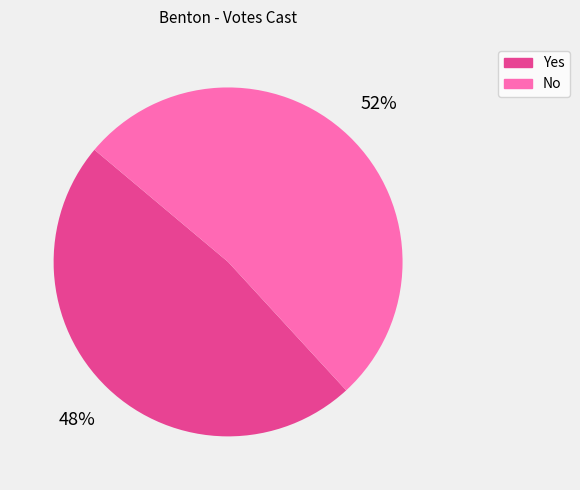

To the nearest percent, what portion does No represent?

52%